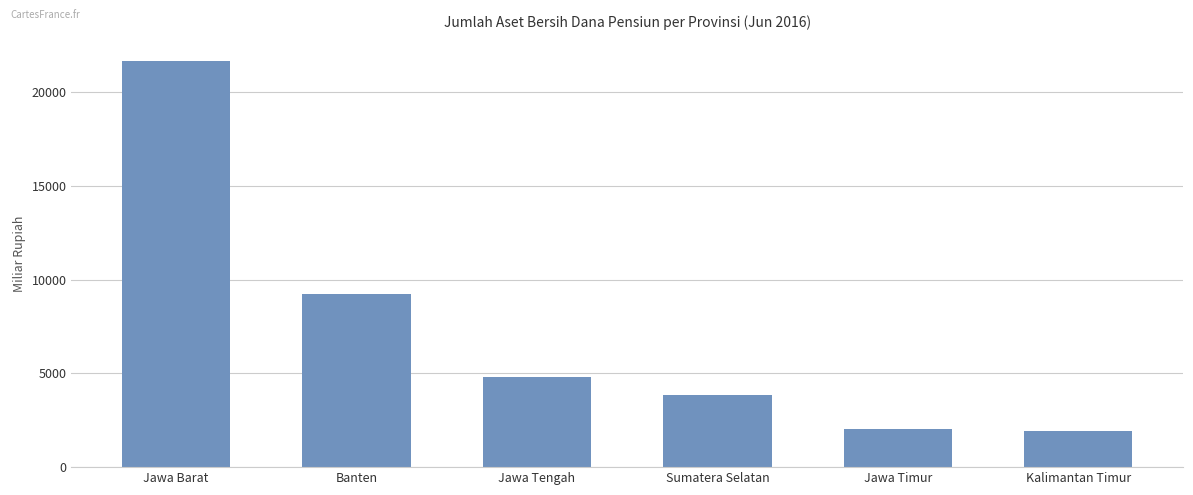

True or false: the data shows 2207 at Jawa Tengah.

False